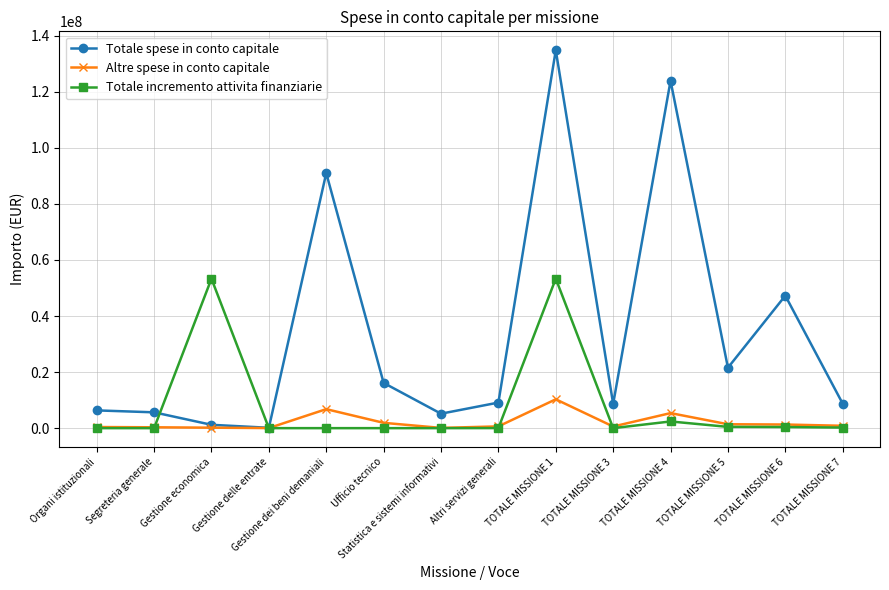

The Totale spese in conto capitale series shows 196020725.2 at TOTALE MISSIONE 1. True or false?

False